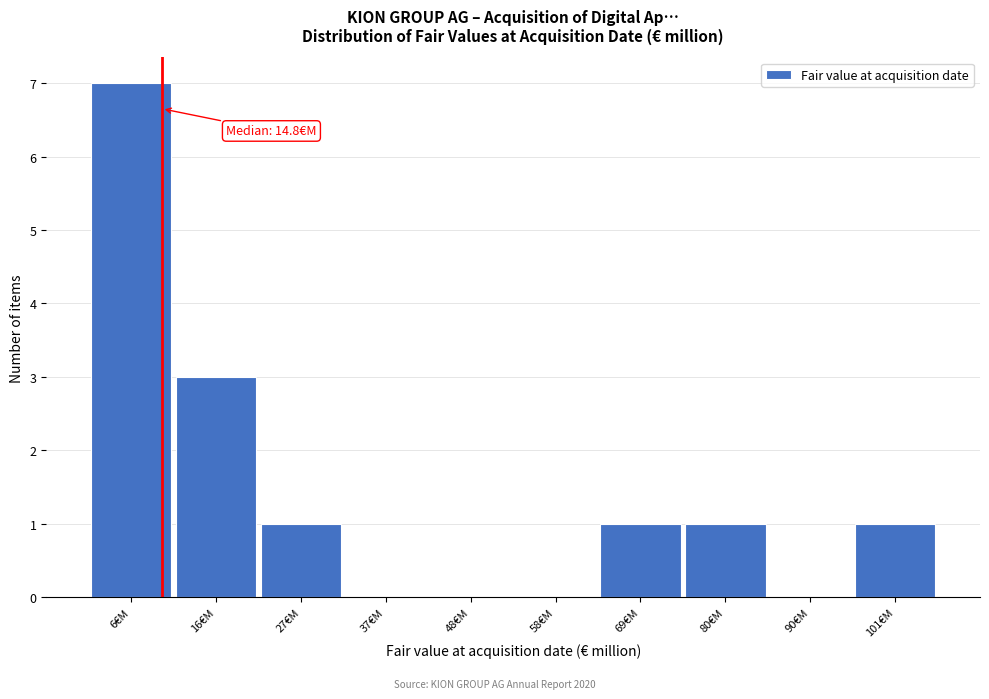

Reading right to left, transcribe all the data shown in this chart.

101€M=1	90€M=0	80€M=1	69€M=1	58€M=0	48€M=0	37€M=0	27€M=1	16€M=3	6€M=7